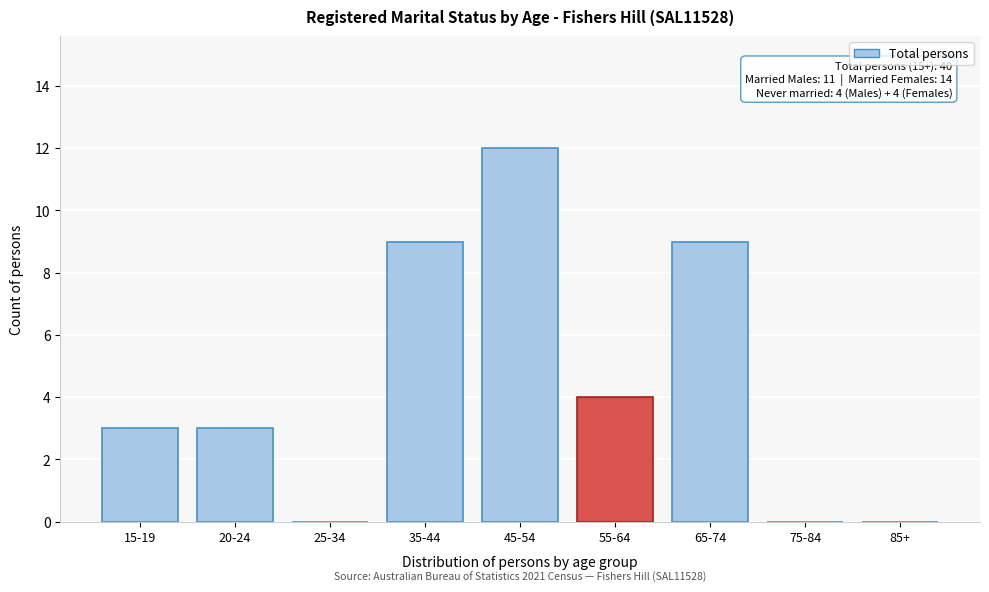

Reading right to left, what are all the values shown in this chart?

85+=0	75-84=0	65-74=9	55-64=4	45-54=12	35-44=9	25-34=0	20-24=3	15-19=3